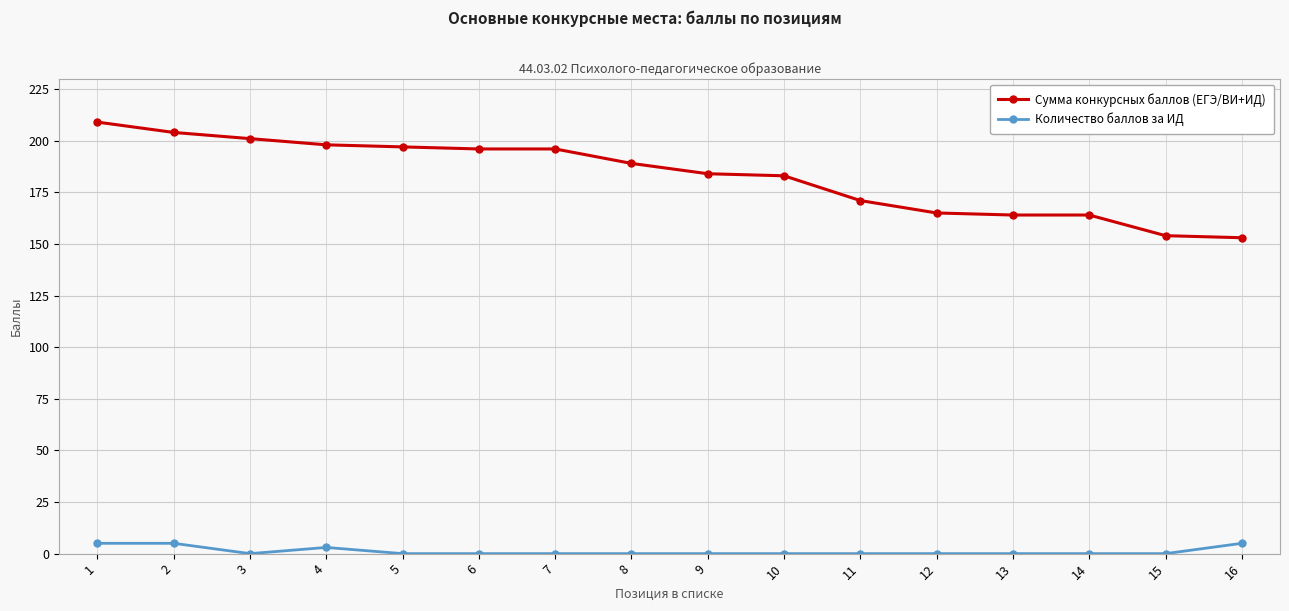

At which label does Сумма конкурсных баллов (ЕГЭ/ВИ+ИД) first exceed 189?

1